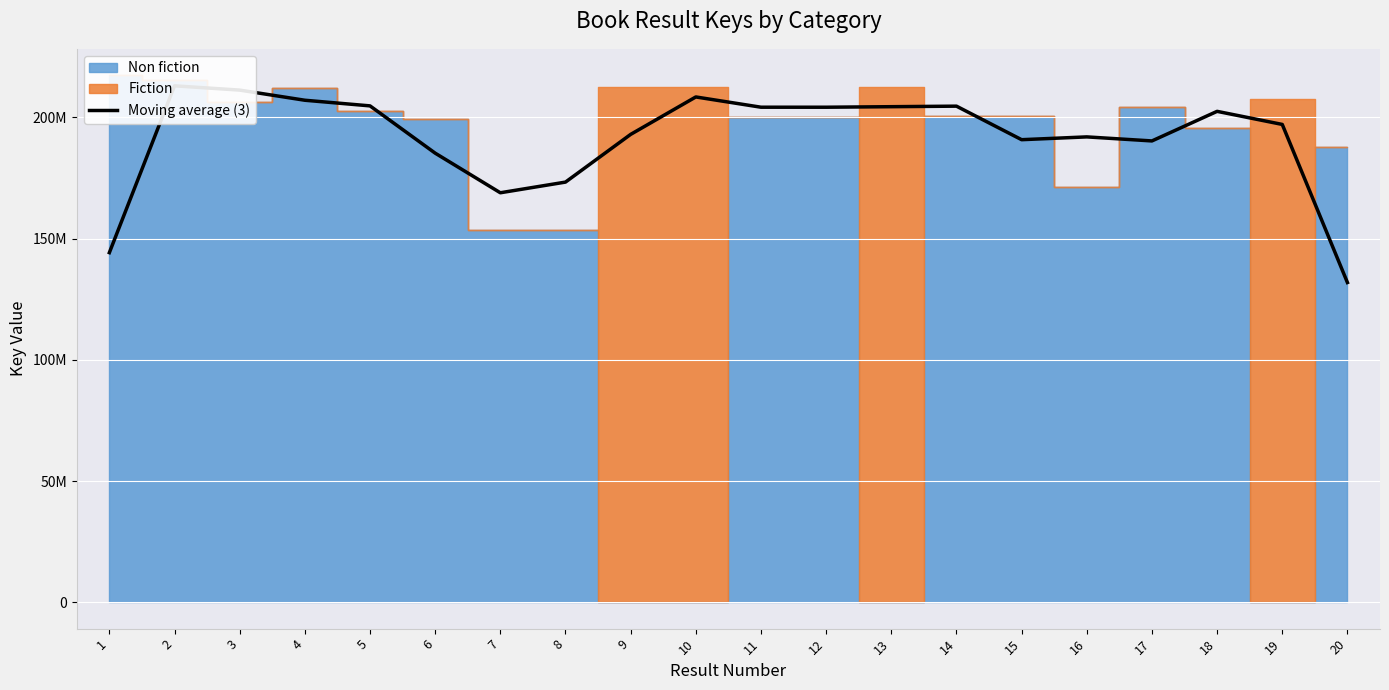

What is the approximate value at 6?

185243412.0